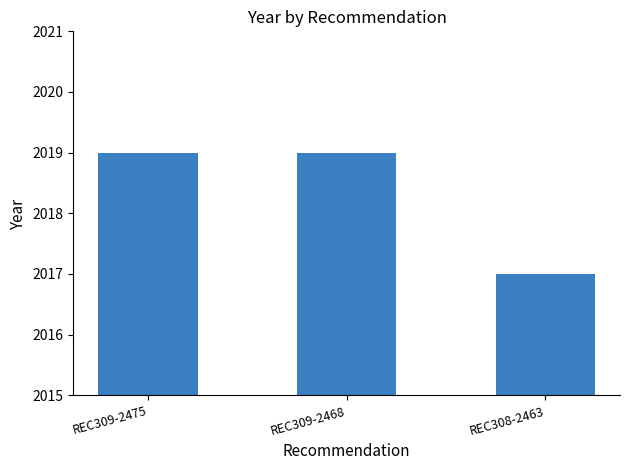

How many values are below 2019?

1